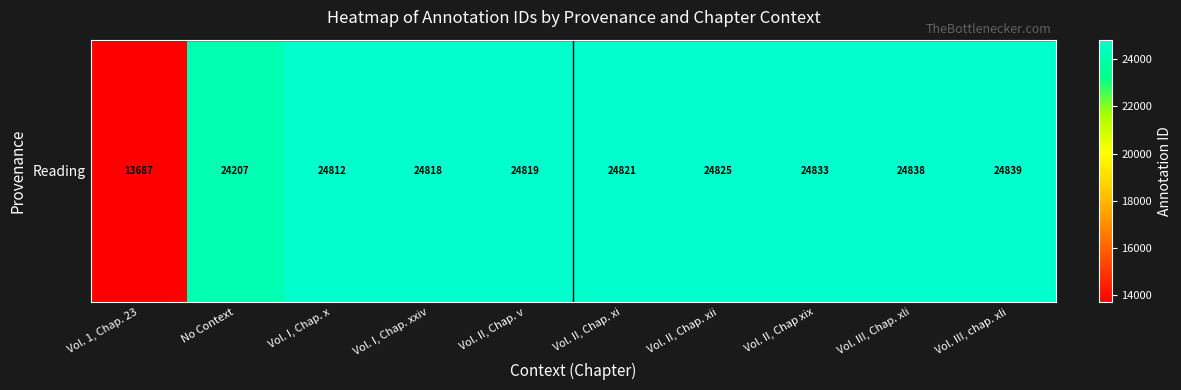

The chart shows a value of 4321 at Vol. 1, Chap. 23. True or false?

False